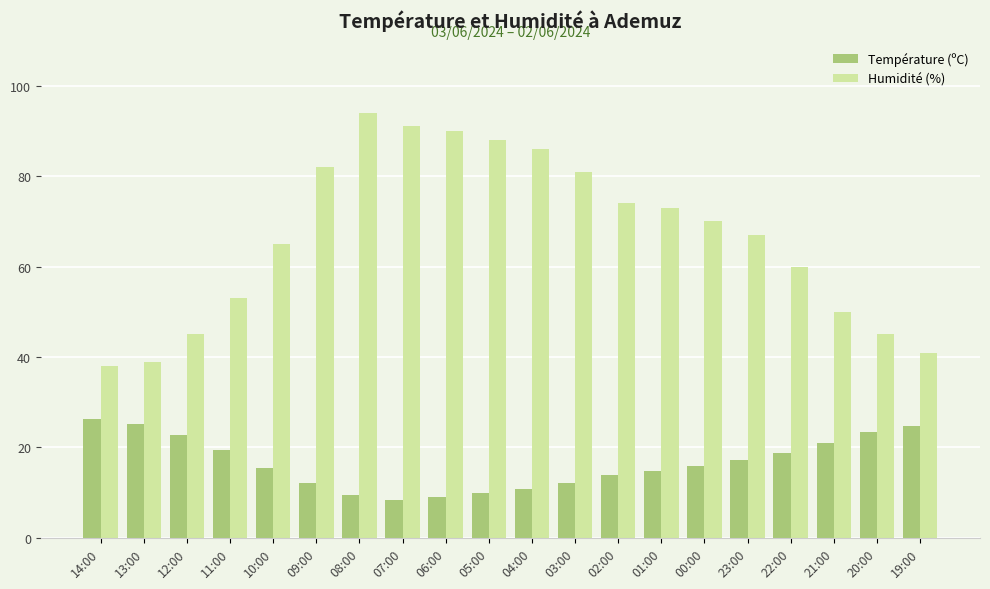

What is the difference between the second highest and second lowest values in the Température (ºC) series?

16.1